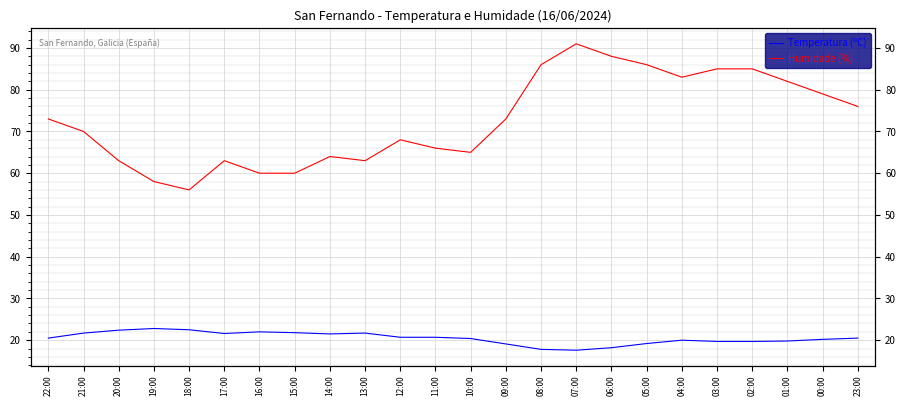

The Humidade (%) series shows 120.9 at 05:00. True or false?

False